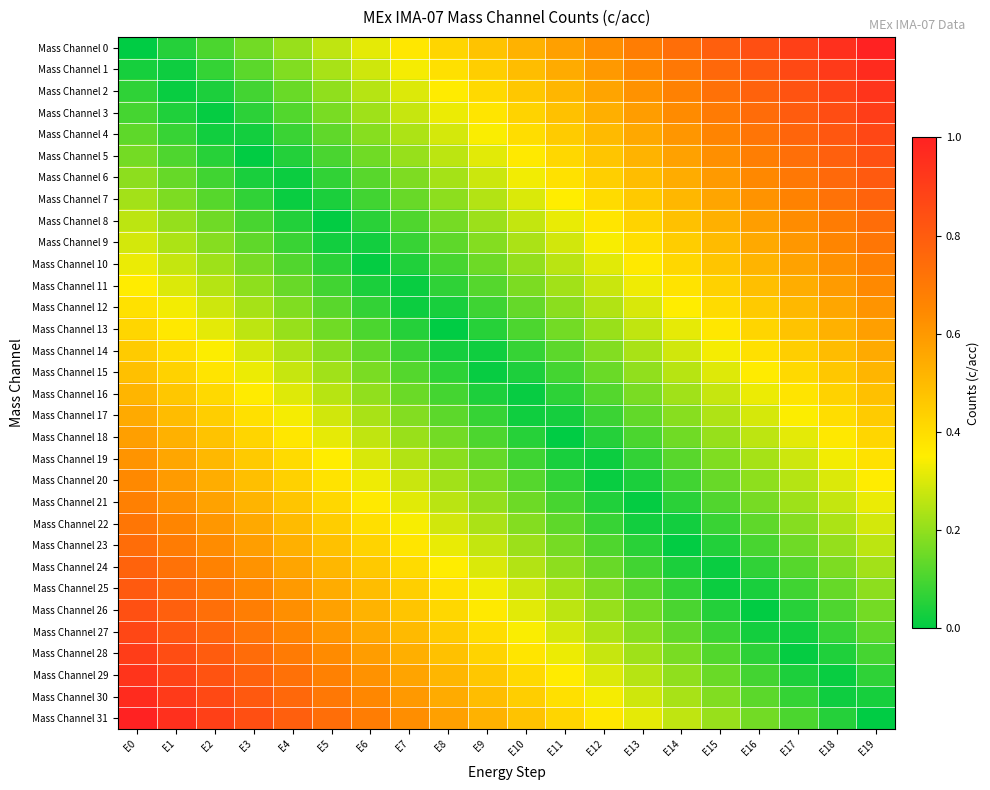

Reading left to right, list all the values displayed in this chart.

Mass Channel 0: E0=0.0	E1=0.1	E2=0.1	E3=0.2	E4=0.2	E5=0.3	E6=0.3	E7=0.4	E8=0.4	E9=0.5	E10=0.5	E11=0.6	E12=0.6	E13=0.7	E14=0.7	E15=0.8	E16=0.8	E17=0.9	E18=0.9	E19=1.0
Mass Channel 1: E0=0.0	E1=0.0	E2=0.1	E3=0.1	E4=0.2	E5=0.2	E6=0.3	E7=0.3	E8=0.4	E9=0.4	E10=0.5	E11=0.5	E12=0.6	E13=0.7	E14=0.7	E15=0.8	E16=0.8	E17=0.9	E18=0.9	E19=1.0
Mass Channel 2: E0=0.1	E1=0.0	E2=0.0	E3=0.1	E4=0.1	E5=0.2	E6=0.3	E7=0.3	E8=0.4	E9=0.4	E10=0.5	E11=0.5	E12=0.6	E13=0.6	E14=0.7	E15=0.7	E16=0.8	E17=0.8	E18=0.9	E19=0.9
Mass Channel 3: E0=0.1	E1=0.0	E2=0.0	E3=0.1	E4=0.1	E5=0.2	E6=0.2	E7=0.3	E8=0.3	E9=0.4	E10=0.4	E11=0.5	E12=0.5	E13=0.6	E14=0.6	E15=0.7	E16=0.7	E17=0.8	E18=0.9	E19=0.9
Mass Channel 4: E0=0.1	E1=0.1	E2=0.0	E3=0.0	E4=0.1	E5=0.1	E6=0.2	E7=0.2	E8=0.3	E9=0.3	E10=0.4	E11=0.4	E12=0.5	E13=0.6	E14=0.6	E15=0.7	E16=0.7	E17=0.8	E18=0.8	E19=0.9
Mass Channel 5: E0=0.2	E1=0.1	E2=0.1	E3=0.0	E4=0.0	E5=0.1	E6=0.2	E7=0.2	E8=0.3	E9=0.3	E10=0.4	E11=0.4	E12=0.5	E13=0.5	E14=0.6	E15=0.6	E16=0.7	E17=0.7	E18=0.8	E19=0.8
Mass Channel 6: E0=0.2	E1=0.1	E2=0.1	E3=0.0	E4=0.0	E5=0.1	E6=0.1	E7=0.2	E8=0.2	E9=0.3	E10=0.3	E11=0.4	E12=0.4	E13=0.5	E14=0.5	E15=0.6	E16=0.6	E17=0.7	E18=0.8	E19=0.8
Mass Channel 7: E0=0.2	E1=0.2	E2=0.1	E3=0.1	E4=0.0	E5=0.0	E6=0.1	E7=0.1	E8=0.2	E9=0.2	E10=0.3	E11=0.4	E12=0.4	E13=0.5	E14=0.5	E15=0.6	E16=0.6	E17=0.7	E18=0.7	E19=0.8
Mass Channel 8: E0=0.3	E1=0.2	E2=0.2	E3=0.1	E4=0.0	E5=0.0	E6=0.1	E7=0.1	E8=0.2	E9=0.2	E10=0.3	E11=0.3	E12=0.4	E13=0.4	E14=0.5	E15=0.5	E16=0.6	E17=0.6	E18=0.7	E19=0.7
Mass Channel 9: E0=0.3	E1=0.2	E2=0.2	E3=0.1	E4=0.1	E5=0.0	E6=0.0	E7=0.1	E8=0.1	E9=0.2	E10=0.2	E11=0.3	E12=0.3	E13=0.4	E14=0.4	E15=0.5	E16=0.6	E17=0.6	E18=0.7	E19=0.7
Mass Channel 10: E0=0.3	E1=0.3	E2=0.2	E3=0.2	E4=0.1	E5=0.1	E6=0.0	E7=0.0	E8=0.1	E9=0.2	E10=0.2	E11=0.3	E12=0.3	E13=0.4	E14=0.4	E15=0.5	E16=0.5	E17=0.6	E18=0.6	E19=0.7
Mass Channel 11: E0=0.4	E1=0.3	E2=0.2	E3=0.2	E4=0.1	E5=0.1	E6=0.0	E7=0.0	E8=0.1	E9=0.1	E10=0.2	E11=0.2	E12=0.3	E13=0.3	E14=0.4	E15=0.4	E16=0.5	E17=0.5	E18=0.6	E19=0.6
Mass Channel 12: E0=0.4	E1=0.3	E2=0.3	E3=0.2	E4=0.2	E5=0.1	E6=0.1	E7=0.0	E8=0.0	E9=0.1	E10=0.1	E11=0.2	E12=0.2	E13=0.3	E14=0.3	E15=0.4	E16=0.5	E17=0.5	E18=0.6	E19=0.6
Mass Channel 13: E0=0.4	E1=0.4	E2=0.3	E3=0.3	E4=0.2	E5=0.2	E6=0.1	E7=0.1	E8=0.0	E9=0.1	E10=0.1	E11=0.2	E12=0.2	E13=0.3	E14=0.3	E15=0.4	E16=0.4	E17=0.5	E18=0.5	E19=0.6
Mass Channel 14: E0=0.5	E1=0.4	E2=0.3	E3=0.3	E4=0.2	E5=0.2	E6=0.1	E7=0.1	E8=0.0	E9=0.0	E10=0.1	E11=0.1	E12=0.2	E13=0.2	E14=0.3	E15=0.3	E16=0.4	E17=0.4	E18=0.5	E19=0.5
Mass Channel 15: E0=0.5	E1=0.4	E2=0.4	E3=0.3	E4=0.3	E5=0.2	E6=0.2	E7=0.1	E8=0.1	E9=0.0	E10=0.0	E11=0.1	E12=0.1	E13=0.2	E14=0.3	E15=0.3	E16=0.4	E17=0.4	E18=0.5	E19=0.5
Mass Channel 16: E0=0.5	E1=0.5	E2=0.4	E3=0.4	E4=0.3	E5=0.3	E6=0.2	E7=0.1	E8=0.1	E9=0.0	E10=0.0	E11=0.1	E12=0.1	E13=0.2	E14=0.2	E15=0.3	E16=0.3	E17=0.4	E18=0.4	E19=0.5
Mass Channel 17: E0=0.5	E1=0.5	E2=0.4	E3=0.4	E4=0.3	E5=0.3	E6=0.2	E7=0.2	E8=0.1	E9=0.1	E10=0.0	E11=0.0	E12=0.1	E13=0.1	E14=0.2	E15=0.2	E16=0.3	E17=0.3	E18=0.4	E19=0.5
Mass Channel 18: E0=0.6	E1=0.5	E2=0.5	E3=0.4	E4=0.4	E5=0.3	E6=0.3	E7=0.2	E8=0.2	E9=0.1	E10=0.1	E11=0.0	E12=0.1	E13=0.1	E14=0.2	E15=0.2	E16=0.3	E17=0.3	E18=0.4	E19=0.4
Mass Channel 19: E0=0.6	E1=0.6	E2=0.5	E3=0.5	E4=0.4	E5=0.3	E6=0.3	E7=0.2	E8=0.2	E9=0.1	E10=0.1	E11=0.0	E12=0.0	E13=0.1	E14=0.1	E15=0.2	E16=0.2	E17=0.3	E18=0.3	E19=0.4
Mass Channel 20: E0=0.6	E1=0.6	E2=0.5	E3=0.5	E4=0.4	E5=0.4	E6=0.3	E7=0.3	E8=0.2	E9=0.2	E10=0.1	E11=0.1	E12=0.0	E13=0.0	E14=0.1	E15=0.1	E16=0.2	E17=0.2	E18=0.3	E19=0.4
Mass Channel 21: E0=0.7	E1=0.6	E2=0.6	E3=0.5	E4=0.5	E5=0.4	E6=0.4	E7=0.3	E8=0.3	E9=0.2	E10=0.2	E11=0.1	E12=0.0	E13=0.0	E14=0.1	E15=0.1	E16=0.2	E17=0.2	E18=0.3	E19=0.3
Mass Channel 22: E0=0.7	E1=0.7	E2=0.6	E3=0.6	E4=0.5	E5=0.4	E6=0.4	E7=0.3	E8=0.3	E9=0.2	E10=0.2	E11=0.1	E12=0.1	E13=0.0	E14=0.0	E15=0.1	E16=0.1	E17=0.2	E18=0.2	E19=0.3
Mass Channel 23: E0=0.7	E1=0.7	E2=0.6	E3=0.6	E4=0.5	E5=0.5	E6=0.4	E7=0.4	E8=0.3	E9=0.3	E10=0.2	E11=0.2	E12=0.1	E13=0.1	E14=0.0	E15=0.0	E16=0.1	E17=0.2	E18=0.2	E19=0.3
Mass Channel 24: E0=0.8	E1=0.7	E2=0.7	E3=0.6	E4=0.6	E5=0.5	E6=0.5	E7=0.4	E8=0.4	E9=0.3	E10=0.2	E11=0.2	E12=0.1	E13=0.1	E14=0.0	E15=0.0	E16=0.1	E17=0.1	E18=0.2	E19=0.2
Mass Channel 25: E0=0.8	E1=0.8	E2=0.7	E3=0.6	E4=0.6	E5=0.5	E6=0.5	E7=0.4	E8=0.4	E9=0.3	E10=0.3	E11=0.2	E12=0.2	E13=0.1	E14=0.1	E15=0.0	E16=0.0	E17=0.1	E18=0.1	E19=0.2
Mass Channel 26: E0=0.8	E1=0.8	E2=0.7	E3=0.7	E4=0.6	E5=0.6	E6=0.5	E7=0.5	E8=0.4	E9=0.4	E10=0.3	E11=0.3	E12=0.2	E13=0.2	E14=0.1	E15=0.0	E16=0.0	E17=0.1	E18=0.1	E19=0.2
Mass Channel 27: E0=0.9	E1=0.8	E2=0.8	E3=0.7	E4=0.7	E5=0.6	E6=0.6	E7=0.5	E8=0.4	E9=0.4	E10=0.3	E11=0.3	E12=0.2	E13=0.2	E14=0.1	E15=0.1	E16=0.0	E17=0.0	E18=0.1	E19=0.1
Mass Channel 28: E0=0.9	E1=0.9	E2=0.8	E3=0.7	E4=0.7	E5=0.6	E6=0.6	E7=0.5	E8=0.5	E9=0.4	E10=0.4	E11=0.3	E12=0.3	E13=0.2	E14=0.2	E15=0.1	E16=0.1	E17=0.0	E18=0.0	E19=0.1
Mass Channel 29: E0=0.9	E1=0.9	E2=0.8	E3=0.8	E4=0.7	E5=0.7	E6=0.6	E7=0.6	E8=0.5	E9=0.5	E10=0.4	E11=0.4	E12=0.3	E13=0.3	E14=0.2	E15=0.1	E16=0.1	E17=0.0	E18=0.0	E19=0.1
Mass Channel 30: E0=1.0	E1=0.9	E2=0.9	E3=0.8	E4=0.8	E5=0.7	E6=0.7	E7=0.6	E8=0.5	E9=0.5	E10=0.4	E11=0.4	E12=0.3	E13=0.3	E14=0.2	E15=0.2	E16=0.1	E17=0.1	E18=0.0	E19=0.0
Mass Channel 31: E0=1.0	E1=0.9	E2=0.9	E3=0.8	E4=0.8	E5=0.7	E6=0.7	E7=0.6	E8=0.6	E9=0.5	E10=0.5	E11=0.4	E12=0.4	E13=0.3	E14=0.3	E15=0.2	E16=0.2	E17=0.1	E18=0.1	E19=0.0